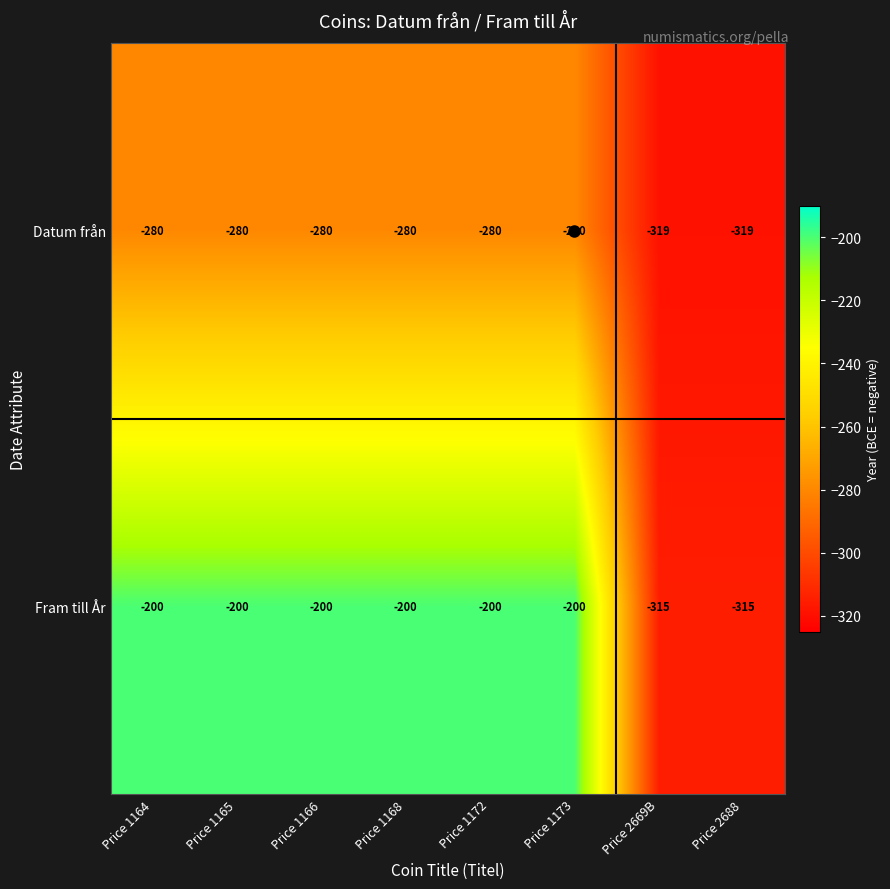

The value of Datum från at Price 1165 is -280. True or false?

True